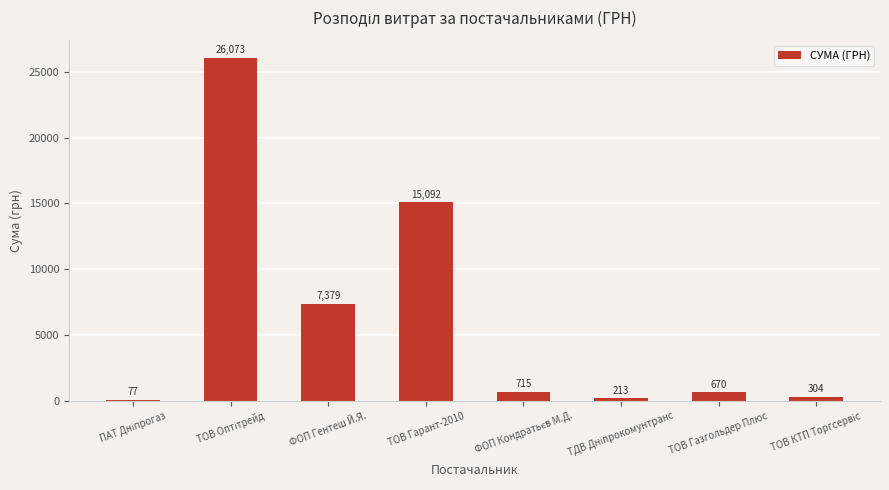

What is the sum of all values?

50523.0